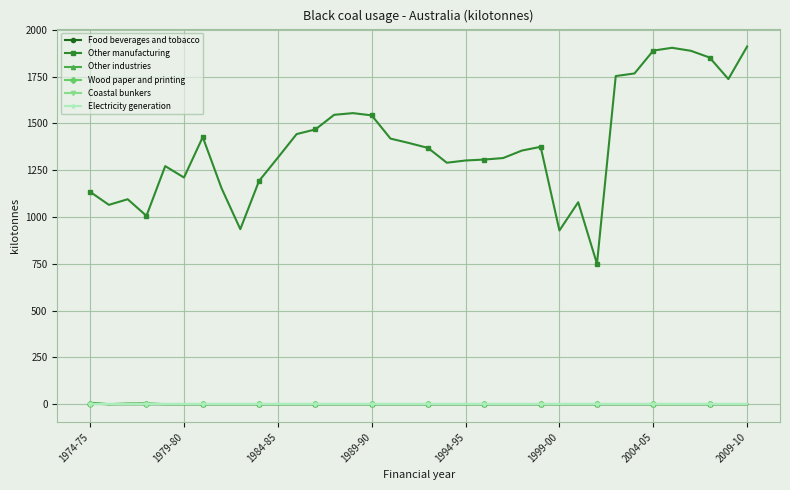

Is this an area chart (filled region under the line)?

No